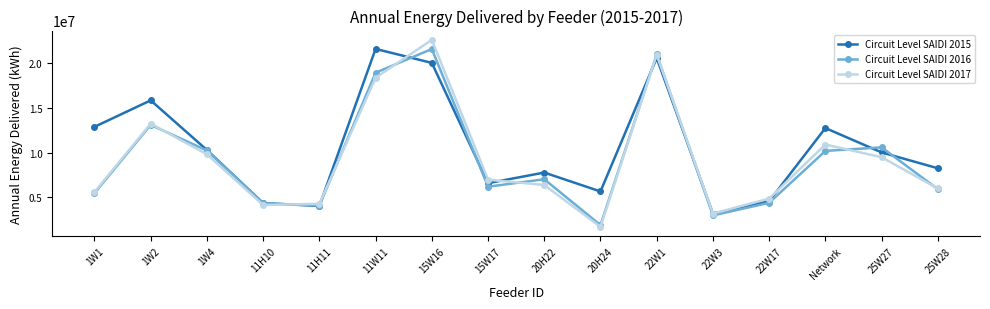

Which series has the largest total across all categories?

Circuit Level SAIDI 2015